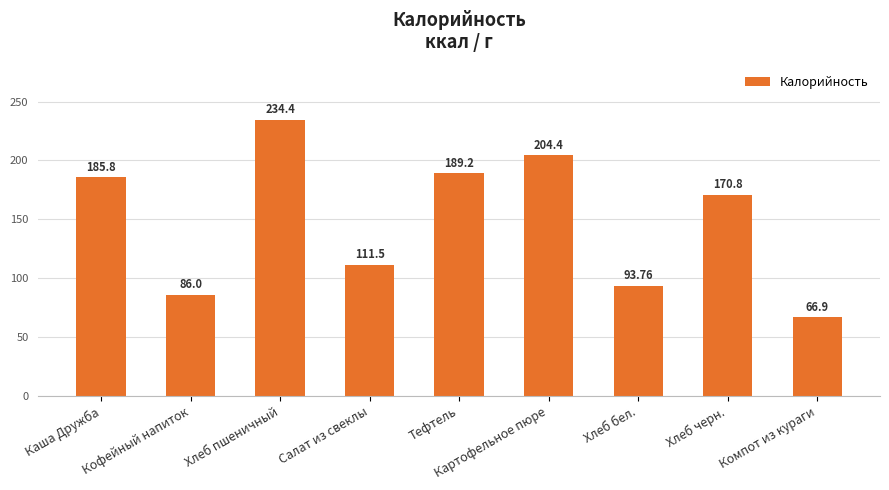

What is the smallest value displayed?

66.9